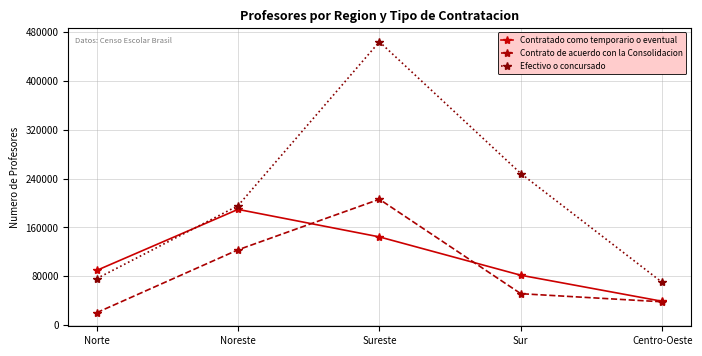

List the labels in order of Efectivo o concursado value, largest first.

Sureste, Sur, Noreste, Norte, Centro-Oeste